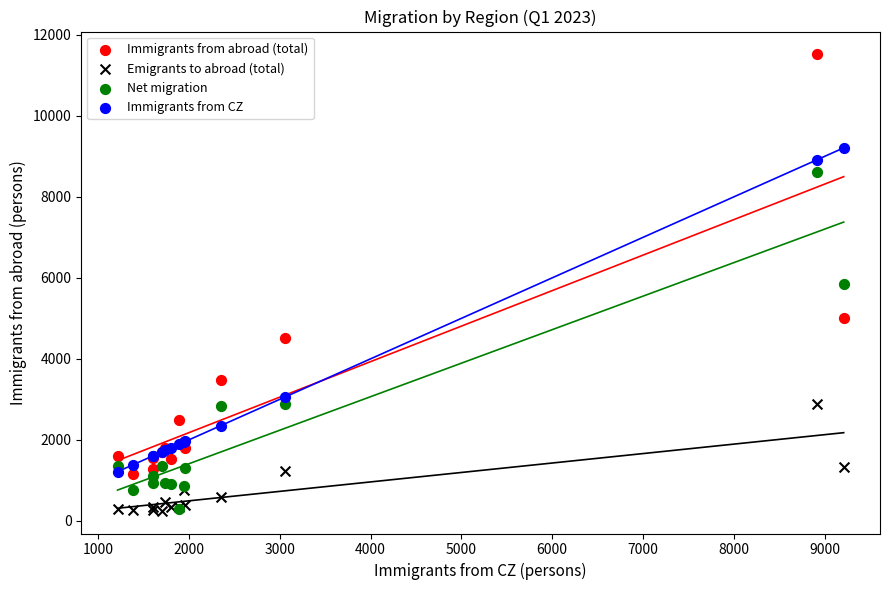

In the Immigrants from abroad (total) series, what Y value is closest to 6337?

4999